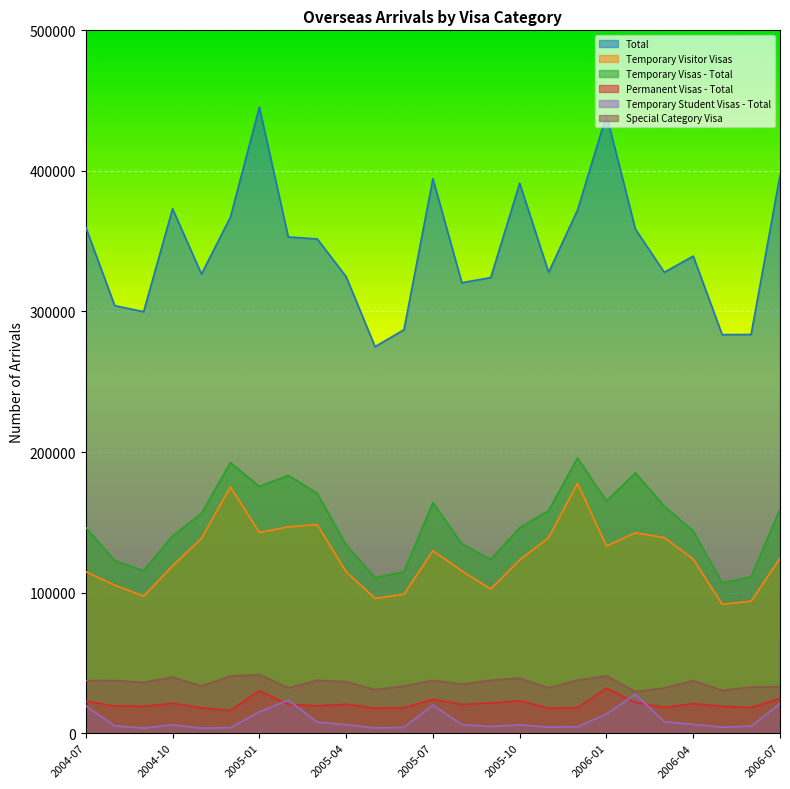

At 2005-06, list the series in order from smallest to largest.

Temporary Student Visas - Total, Permanent Visas - Total, Special Category Visa, Temporary Visitor Visas, Temporary Visas - Total, Total